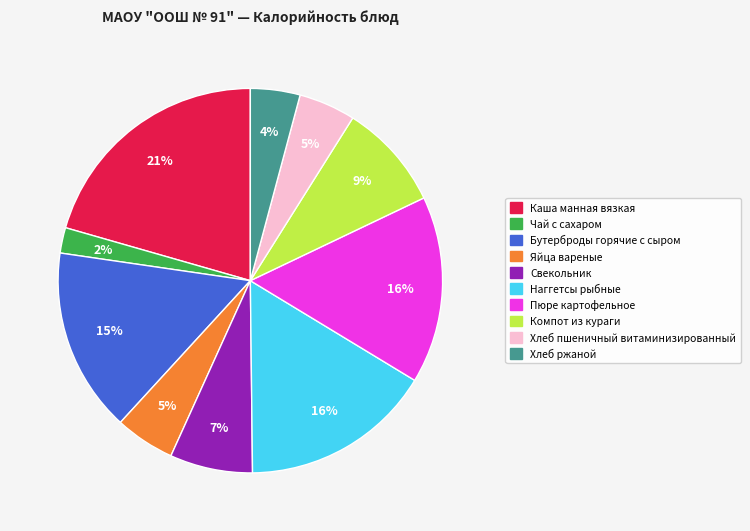

Which has a higher value, Чай с сахаром or Каша манная вязкая?

Каша манная вязкая